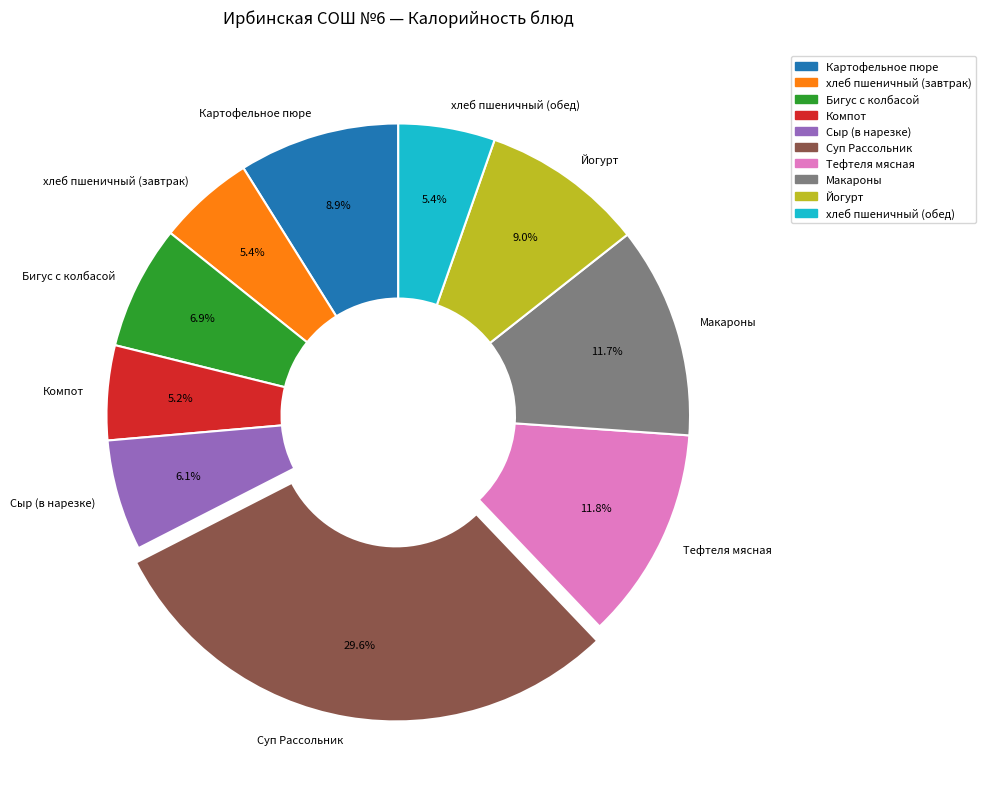

To the nearest percent, what is the difference between the largest and smallest slice percentages?

24%